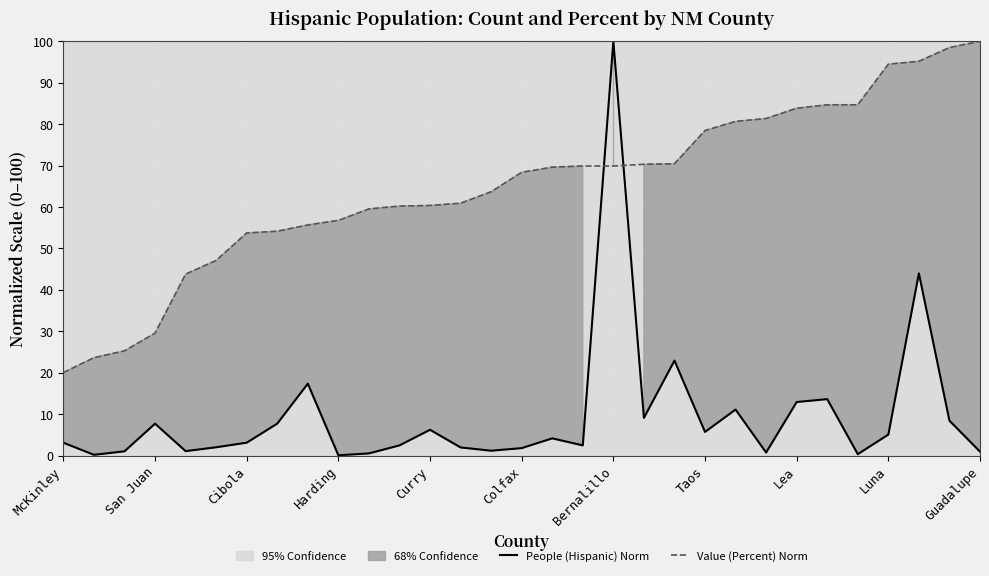

Is it true that Value (Percent) Norm equals 28.1 at McKinley?

False